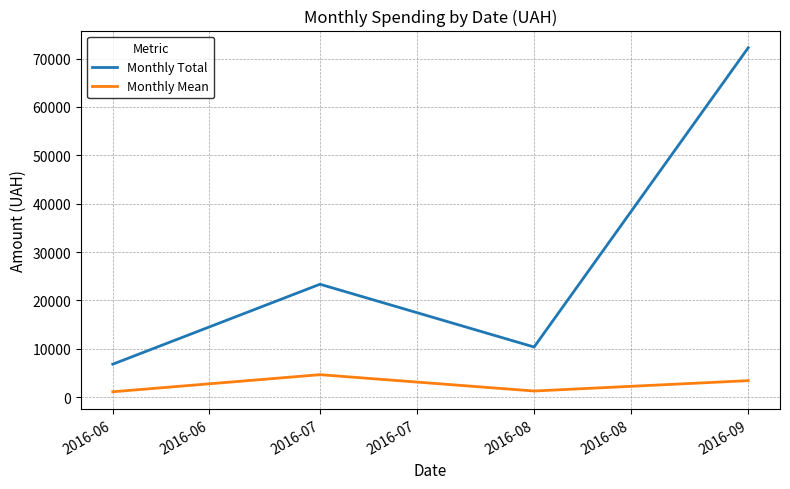

Which series has the largest total across all categories?

Monthly Total